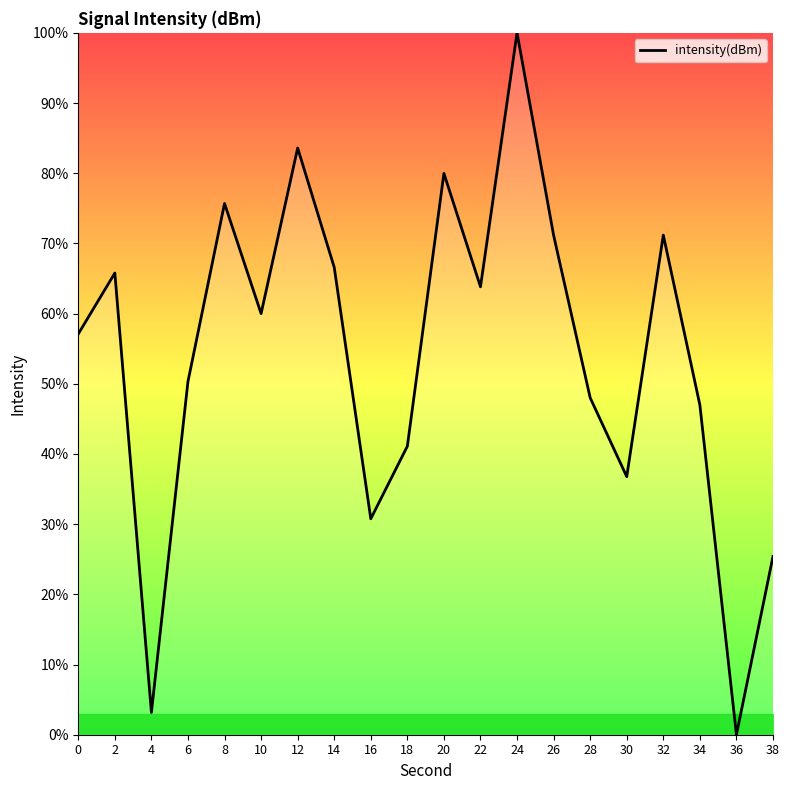

The chart shows a value of 75.7 at 8. True or false?

True